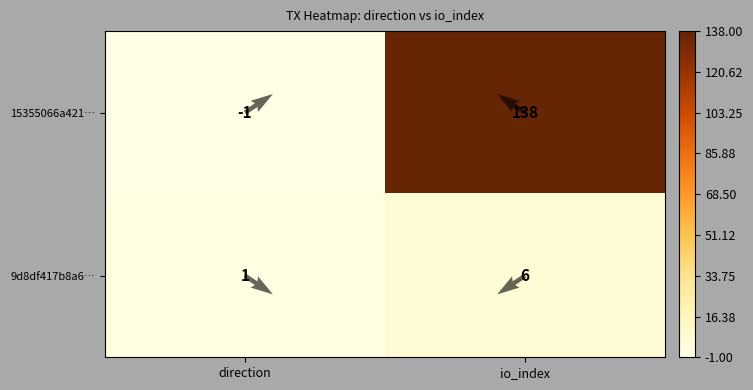

How many categories are shown in the chart?

2